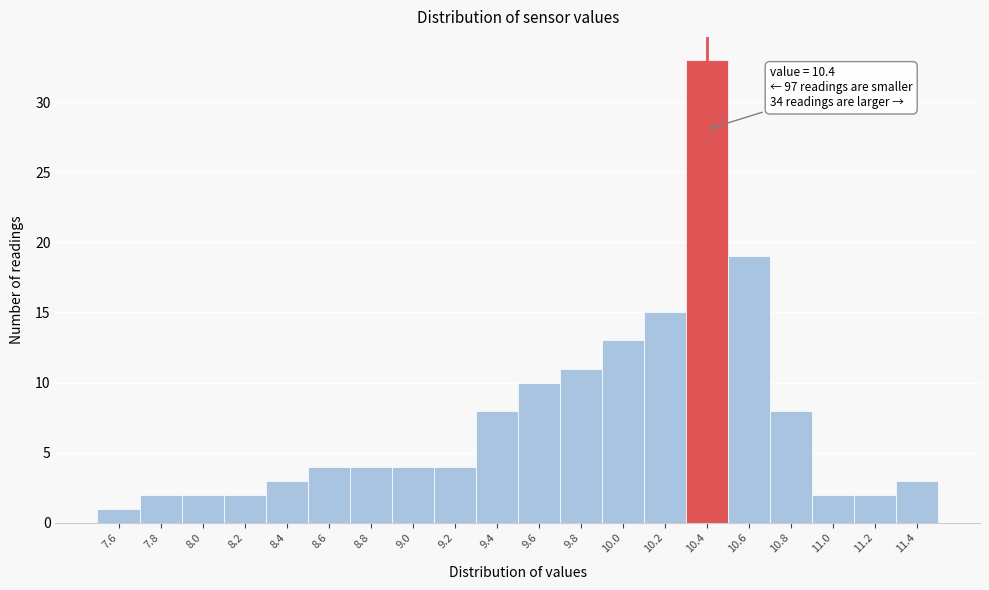

Which range on the x-axis has the tallest bar?

10.3 to 10.5